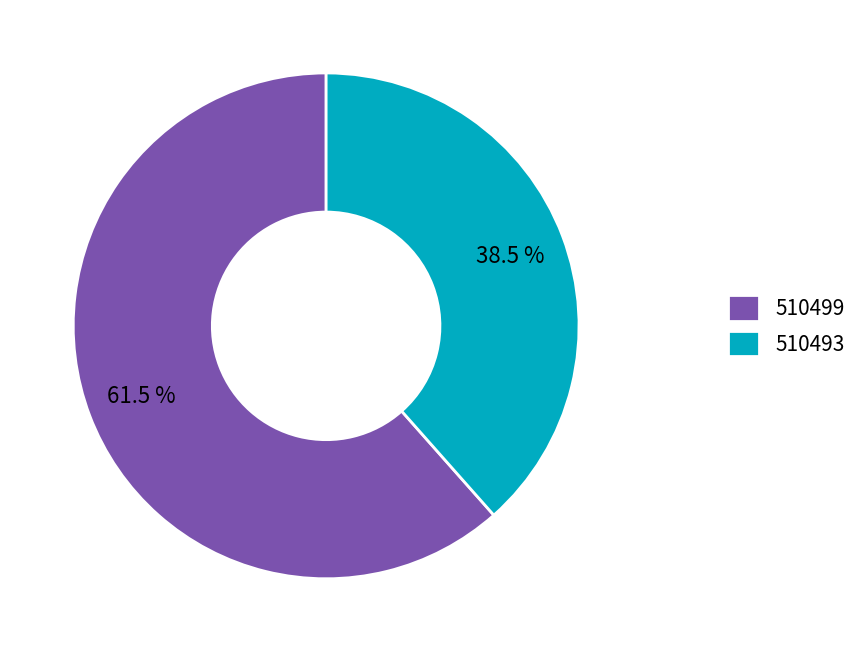

Which category has the smallest portion of the pie?

510493